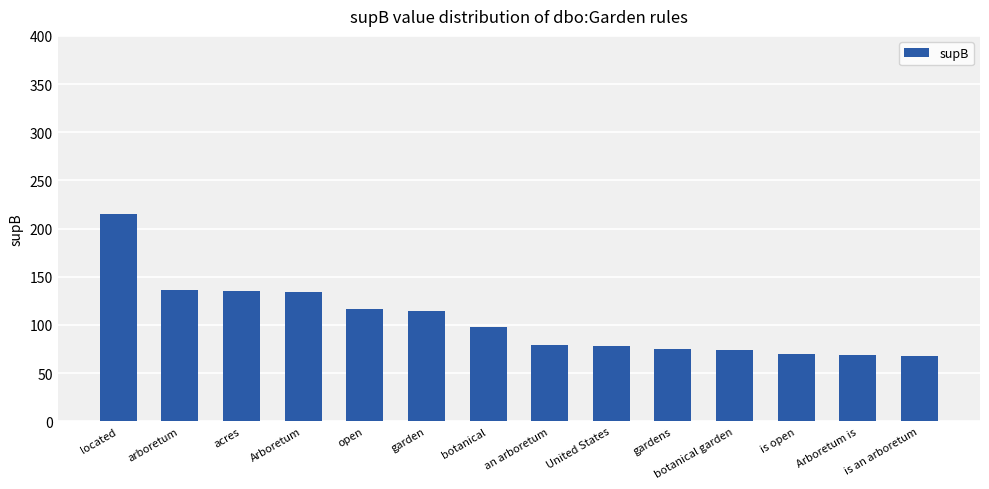

What is the label of the 7th bar from the right?

an arboretum